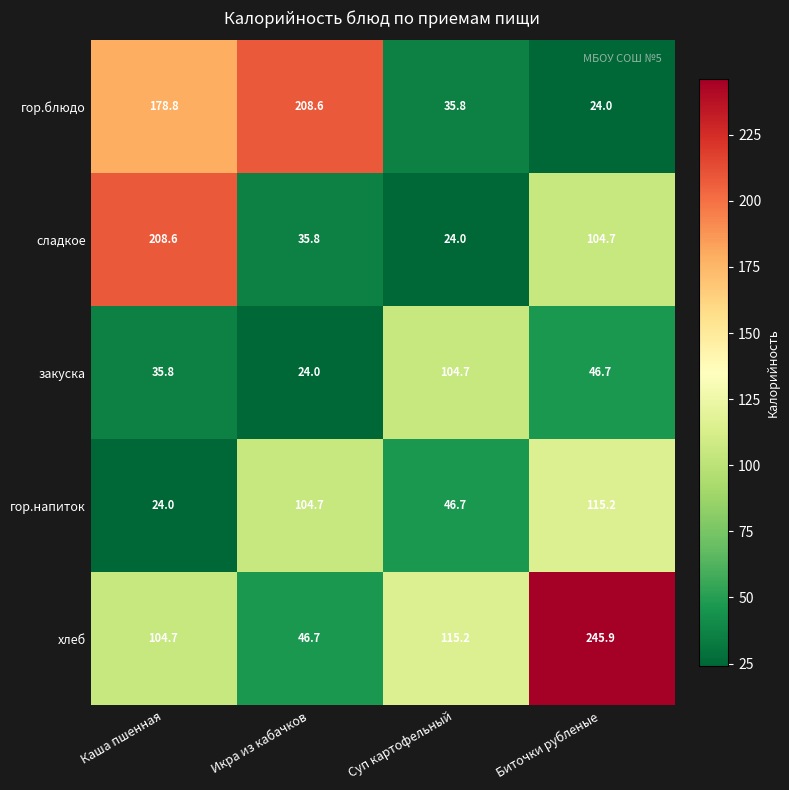

Reading left to right, transcribe all the data shown in this chart.

гор.блюдо: Каша пшенная=178.8	Икра из кабачков=208.6	Суп картофельный=35.8	Биточки рубленые=24.0
сладкое: Каша пшенная=208.6	Икра из кабачков=35.8	Суп картофельный=24.0	Биточки рубленые=104.7
закуска: Каша пшенная=35.8	Икра из кабачков=24.0	Суп картофельный=104.7	Биточки рубленые=46.7
гор.напиток: Каша пшенная=24.0	Икра из кабачков=104.7	Суп картофельный=46.7	Биточки рубленые=115.2
хлеб: Каша пшенная=104.7	Икра из кабачков=46.7	Суп картофельный=115.2	Биточки рубленые=245.9